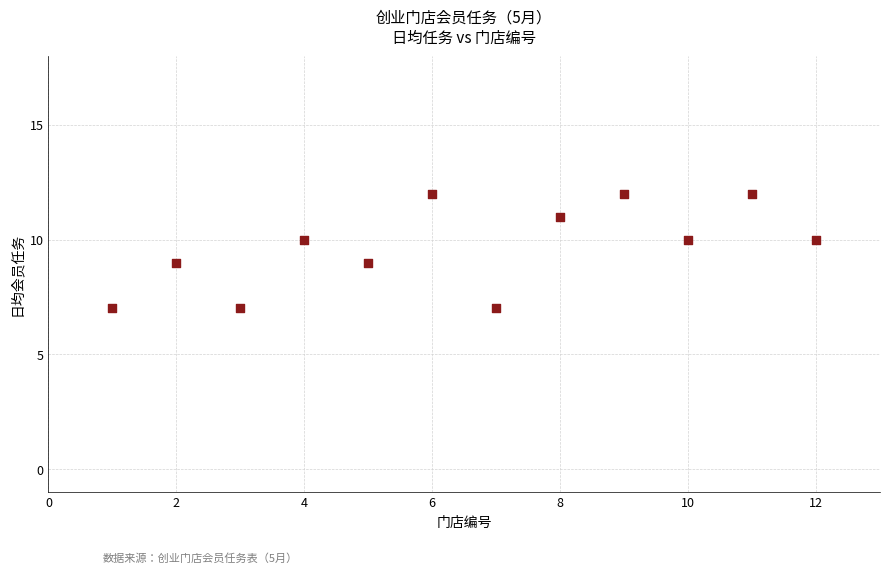

What is the range of Y values (max minus min)?

5